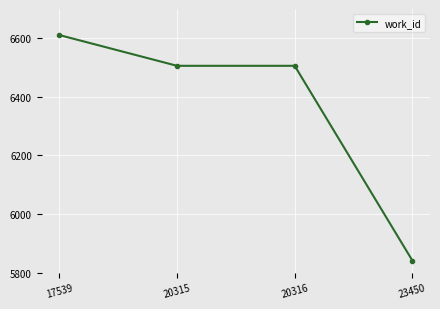

What is the value of the 1st point from the left?

6611